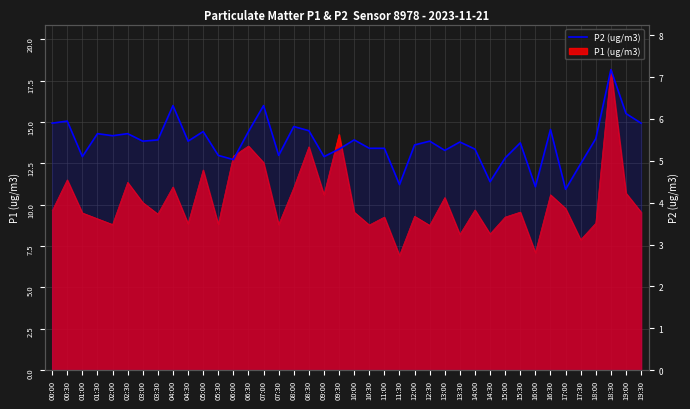

What is the change in value from 10:30 to 19:00?

+0.8